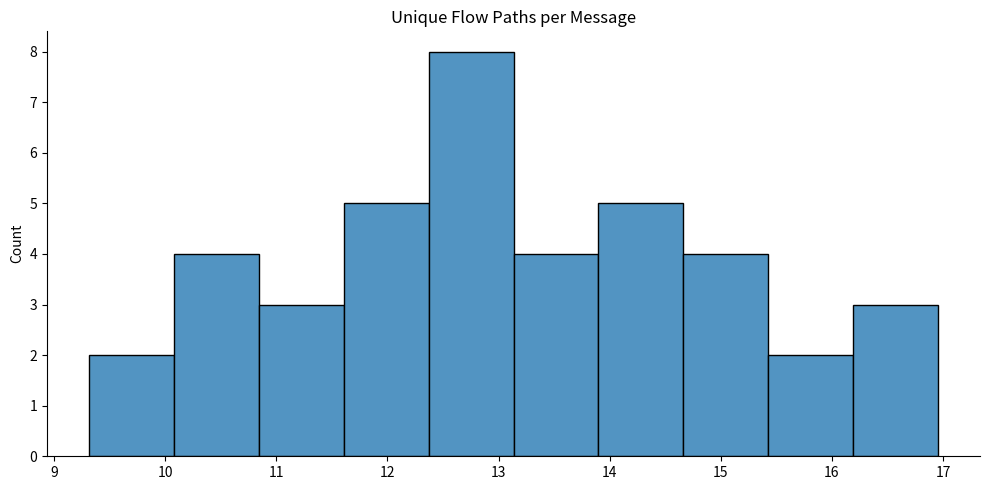

What is the height of the bar covering 13.1 to 13.9 on the x-axis? Neither the bar edges nor the heights are printed on the chart, so give them approximately, as read against the axes.

4